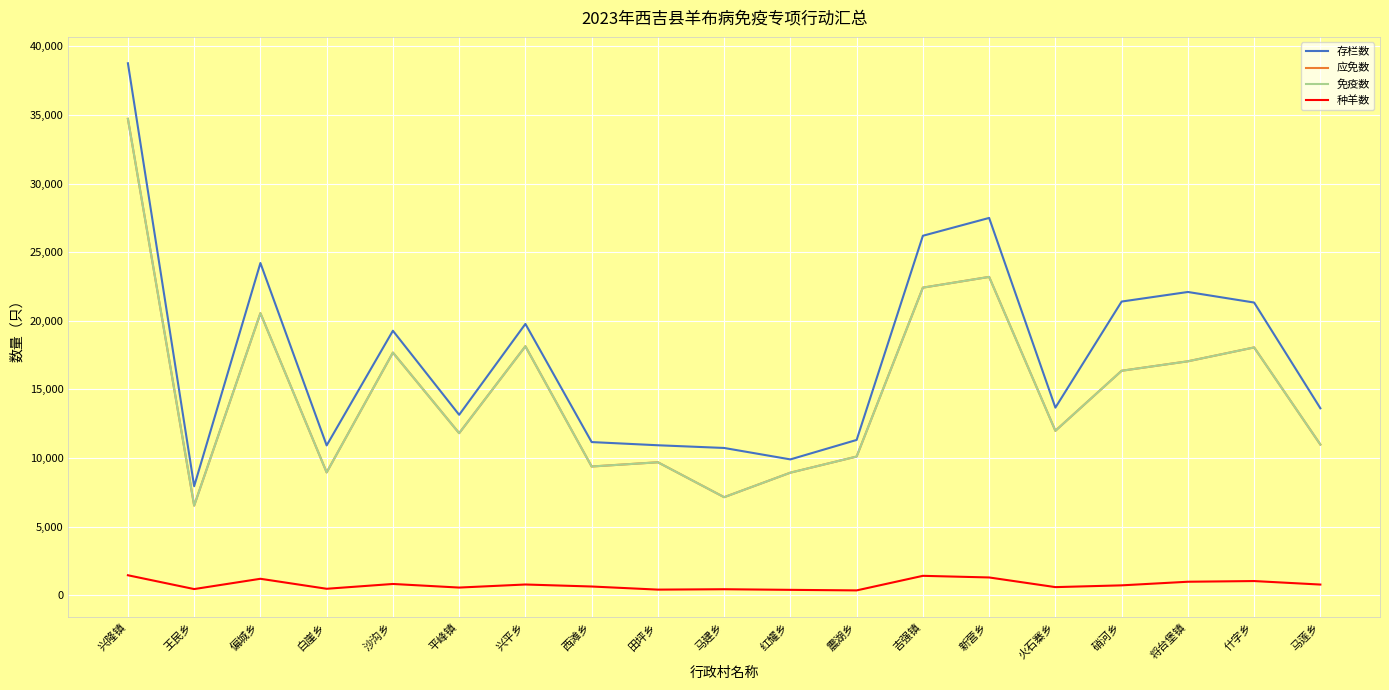

List the series in order of their peak value, lowest first.

种羊数, 应免数, 免疫数, 存栏数